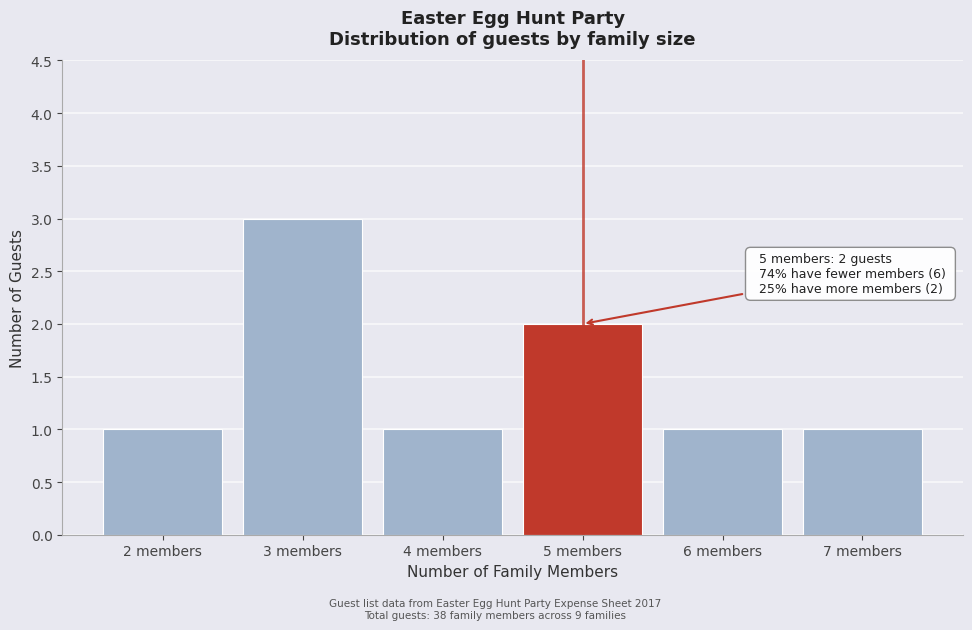

Reading left to right, transcribe all the data shown in this chart.

1	3	1	2	1	1